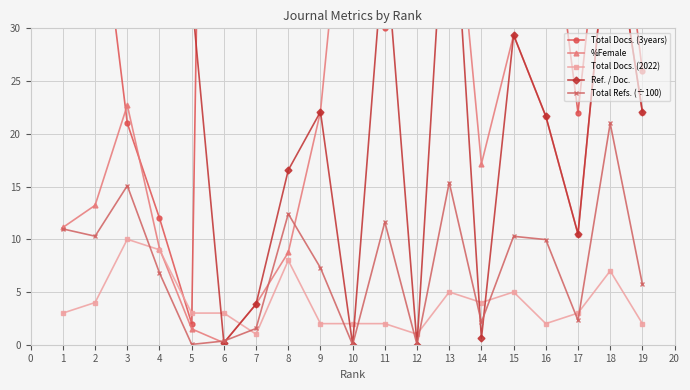

Is the value of Total Refs. (÷100) at 4 greater than the value of Total Docs. (2022) at 6?

Yes